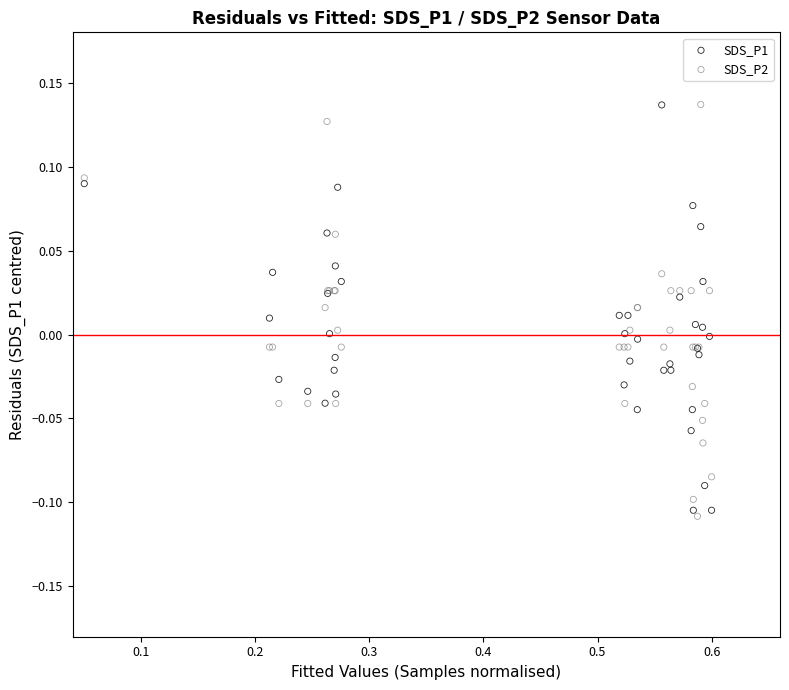

What is the X range (max minus min) for the scatter plot?

0.6